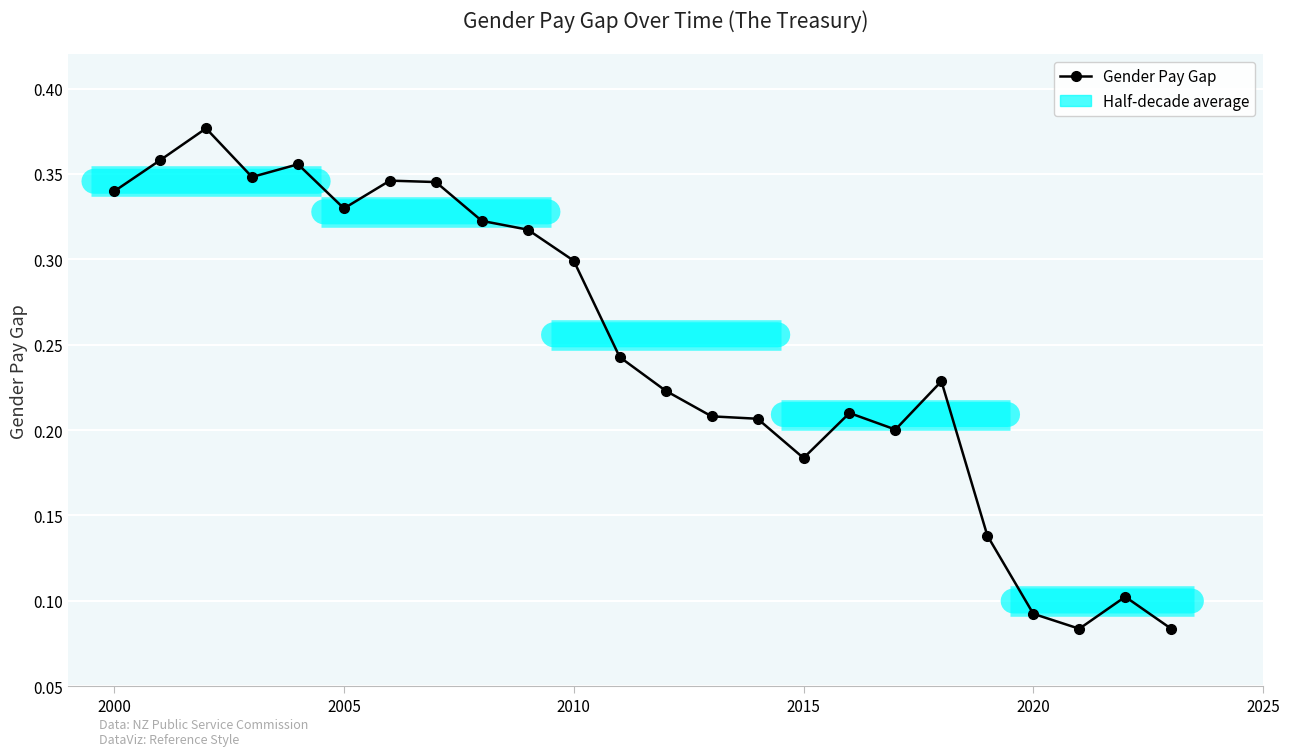

Reading left to right, list all the values displayed in this chart.

0.3	0.4	0.4	0.3	0.4	0.3	0.3	0.3	0.3	0.3	0.3	0.2	0.2	0.2	0.2	0.2	0.2	0.2	0.2	0.1	0.1	0.1	0.1	0.1